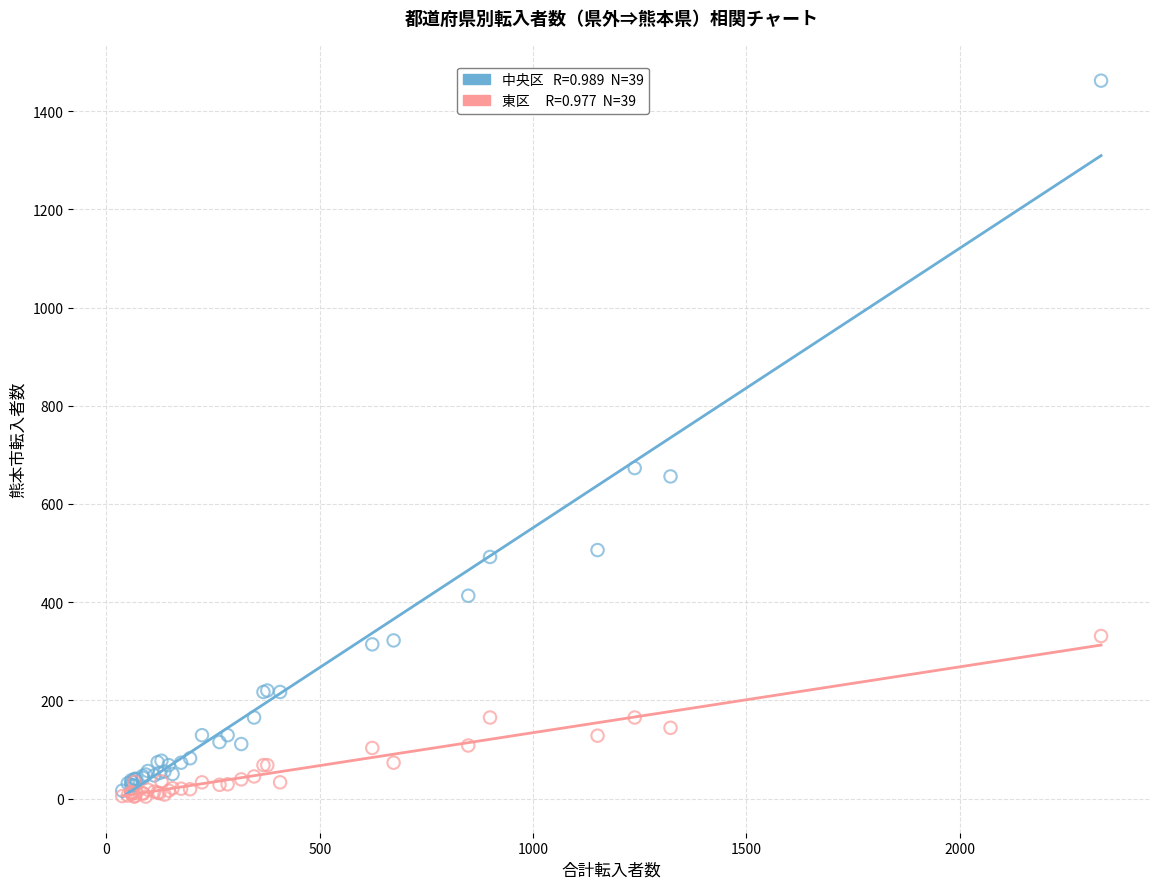

Across all series, what Y value is closest to 733?

673